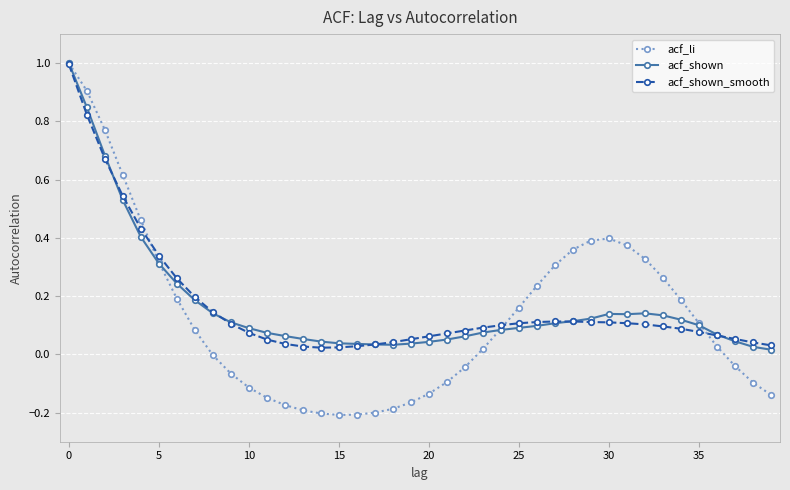

Which series has the largest range (max minus min)?

acf_li